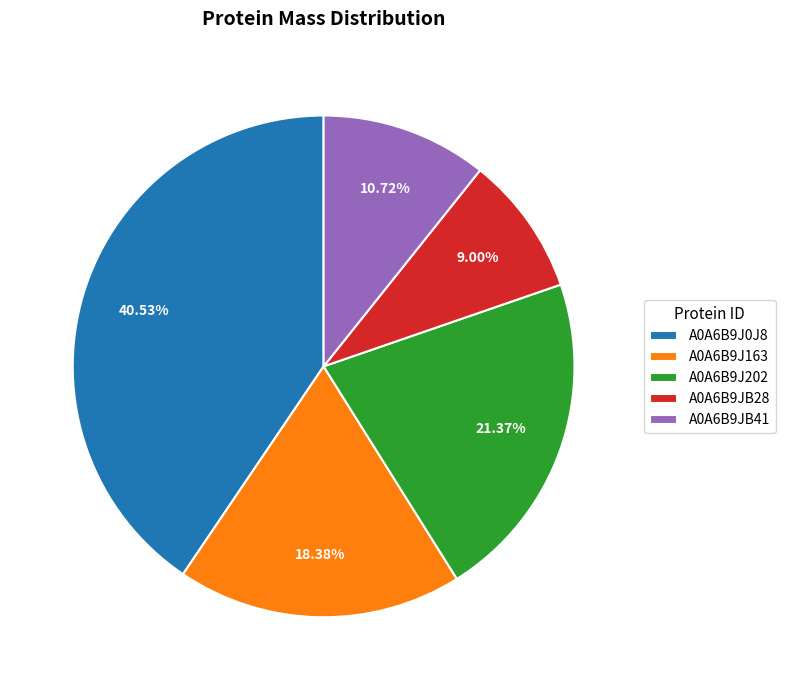

Count the number of slices in the pie.

5